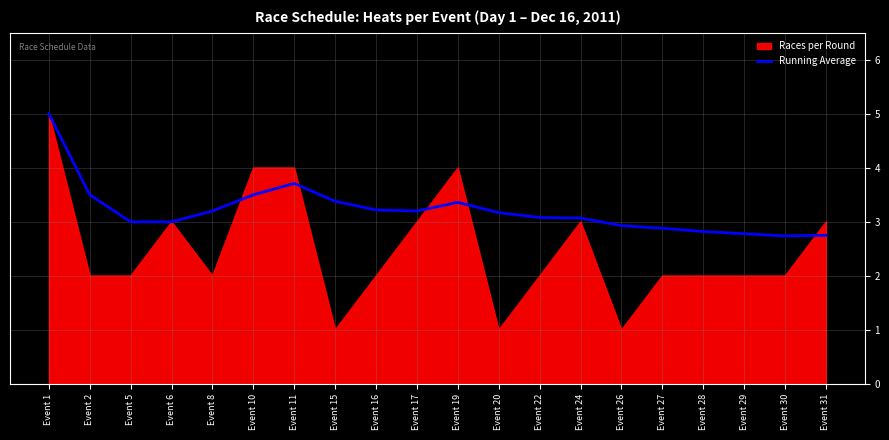

How many categories are shown in the chart?

20